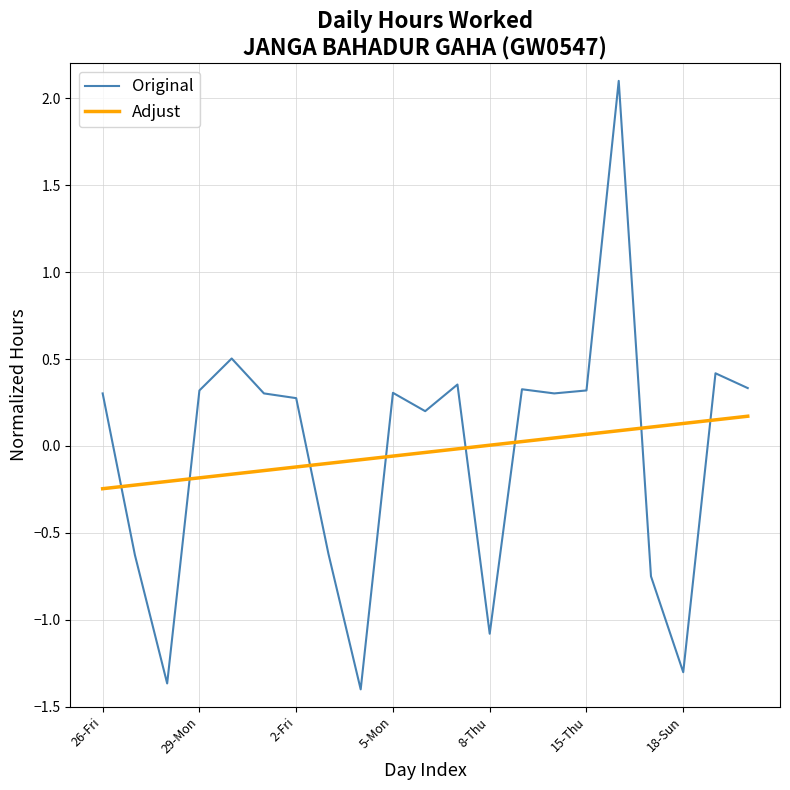

True or false: Original and Adjust intersect in this chart.

True